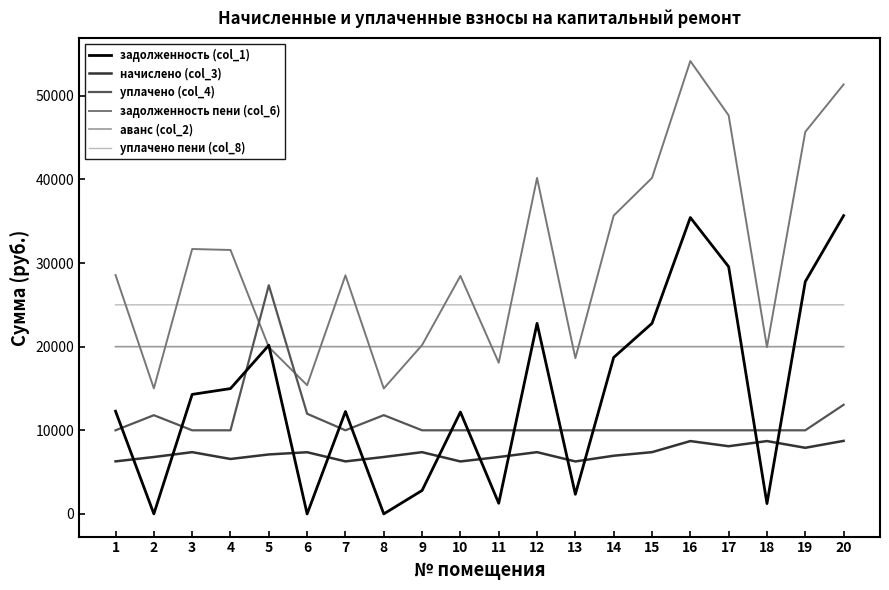

Is this an area chart (filled region under the line)?

No